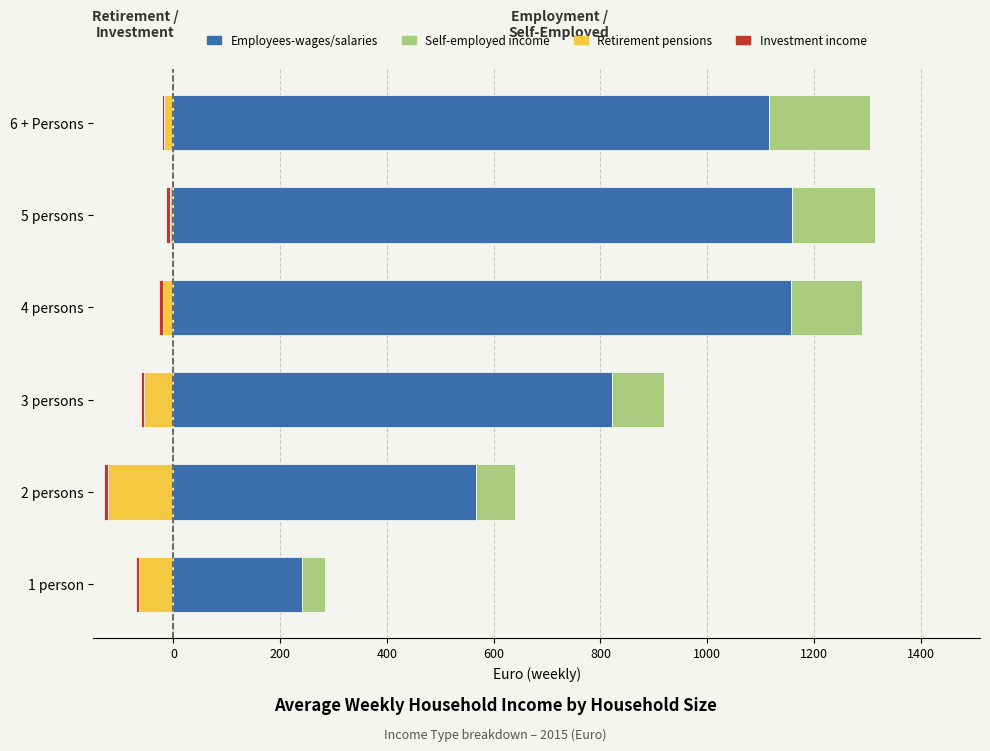

Reading right to left, list all the values displayed in this chart.

Employees-wages/salaries: 1115.5	1159.6	1156.9	820.8	566.4	240.6
Self-employed income: 190.3	154.5	133.5	98.9	72.8	42.7
Retirement pensions: -17.6	-5.8	-20.3	-55.1	-122.6	-64.9
Investment income: -3.6	-7.9	-6.0	-6.2	-8.0	-5.9